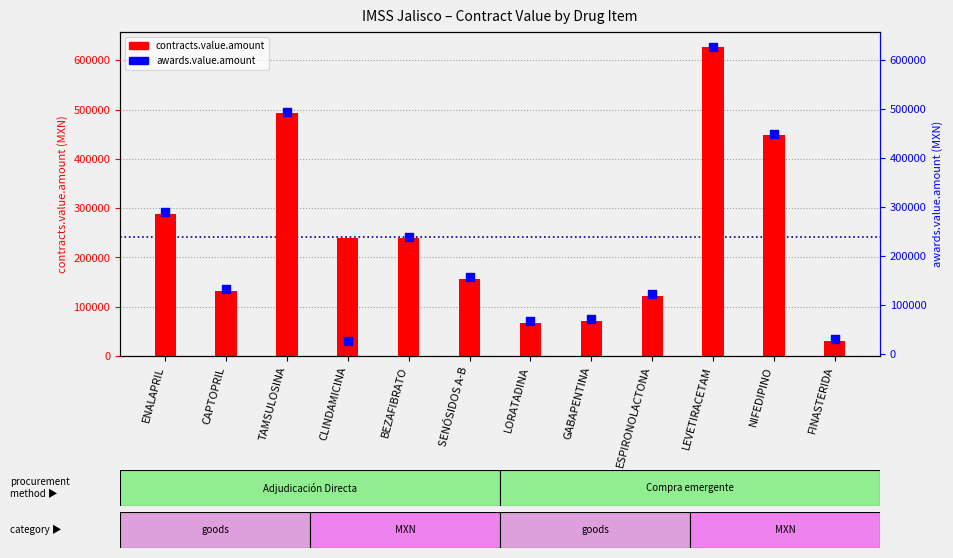

Which series has the widest spread of Y values?

awards.value.amount